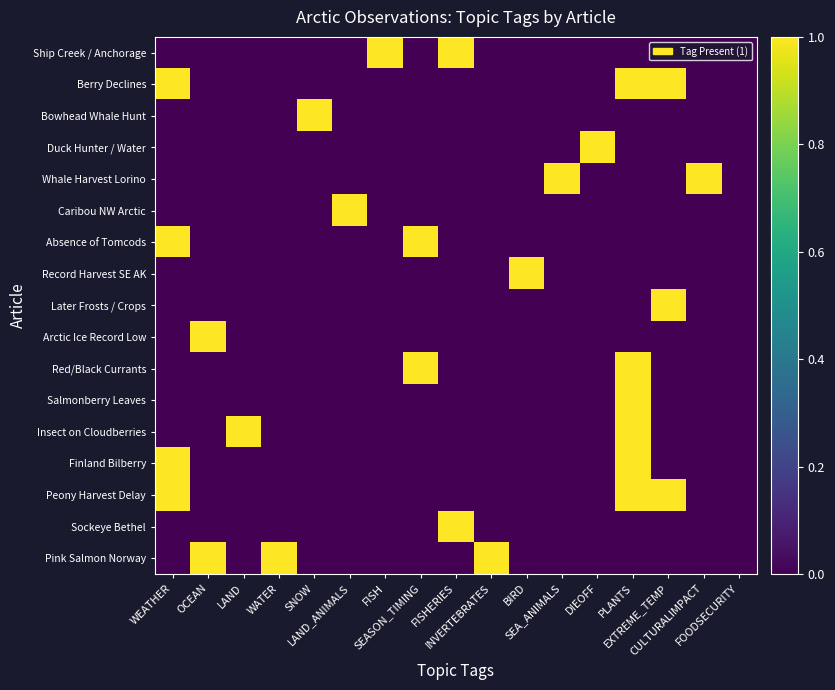

Rank the series at EXTREME_TEMP from lowest to highest value.

Ship Creek / Anchorage, Bowhead Whale Hunt, Duck Hunter / Water, Whale Harvest Lorino, Caribou NW Arctic, Absence of Tomcods, Record Harvest SE AK, Arctic Ice Record Low, Red/Black Currants, Salmonberry Leaves, Insect on Cloudberries, Finland Bilberry, Sockeye Bethel, Pink Salmon Norway, Berry Declines, Later Frosts / Crops, Peony Harvest Delay